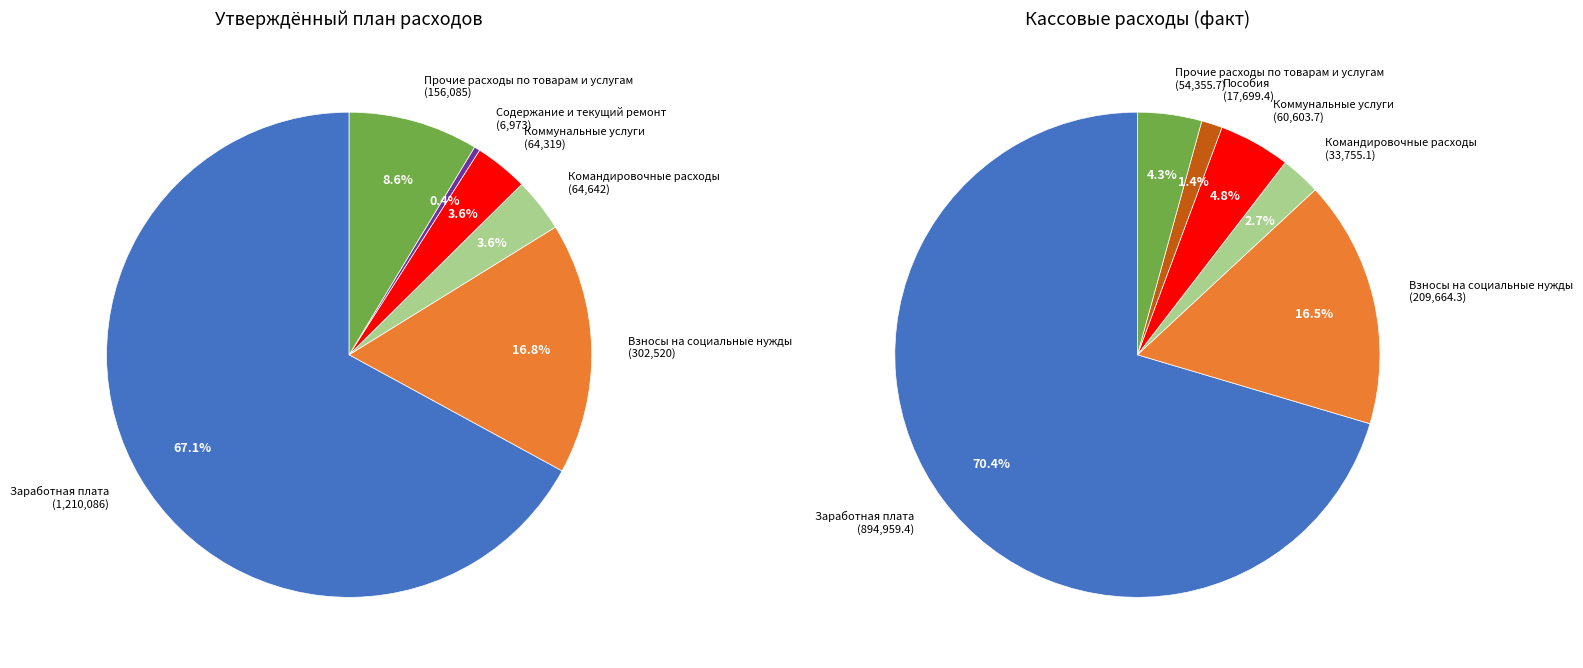

To the nearest percent, what is the combined percentage of Прочие расходы по товарам и услугам and Взносы на социальные нужды?

21%